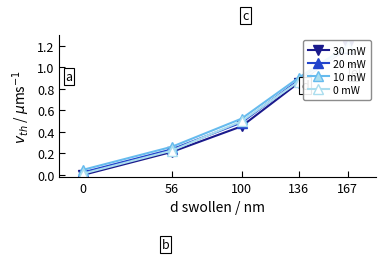

Reading left to right, list all the values displayed in this chart.

30 mW: 0=0.0	56=0.2	100=0.5	136=0.9	167=1.2
20 mW: 0=0.0	56=0.2	100=0.5	136=0.9	167=1.2
10 mW: 0=0.0	56=0.3	100=0.5	136=0.9	167=1.2
0 mW: 0=0.0	56=0.2	100=0.5	136=0.9	167=1.2